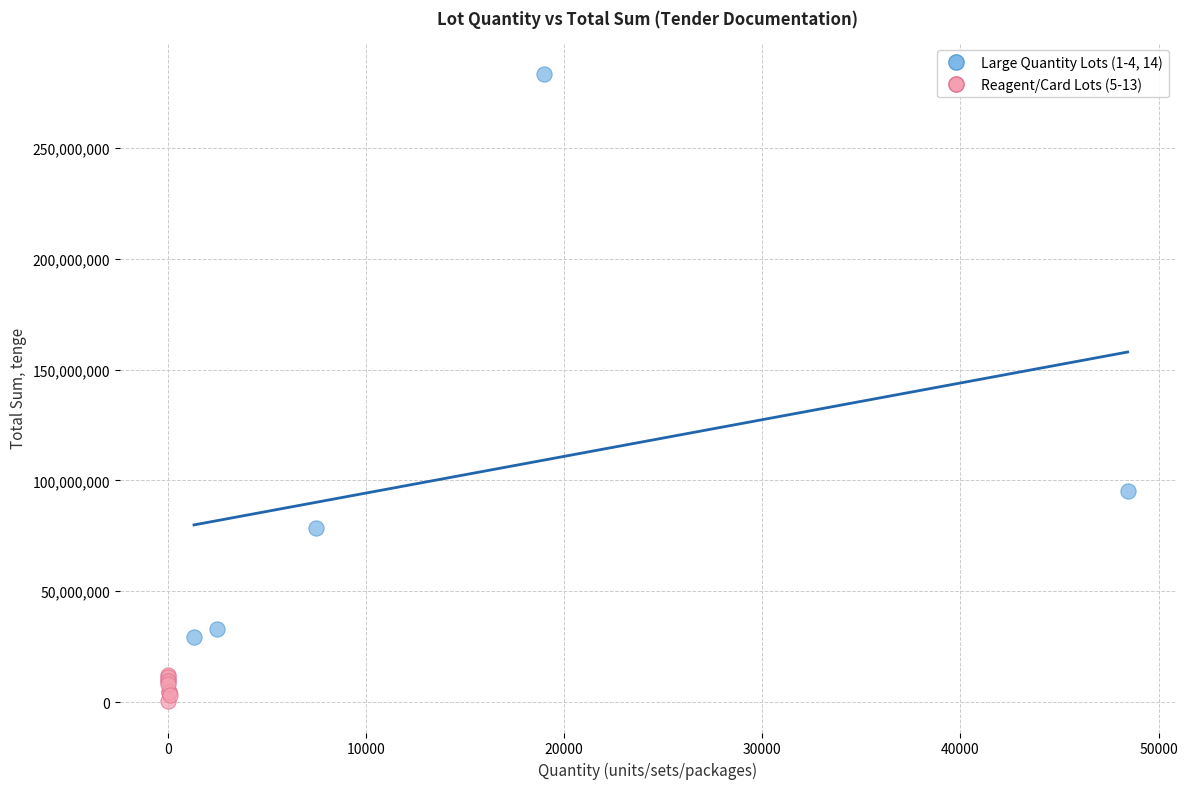

Which series contains the lowest Y value?

Reagent/Card Lots (5-13)